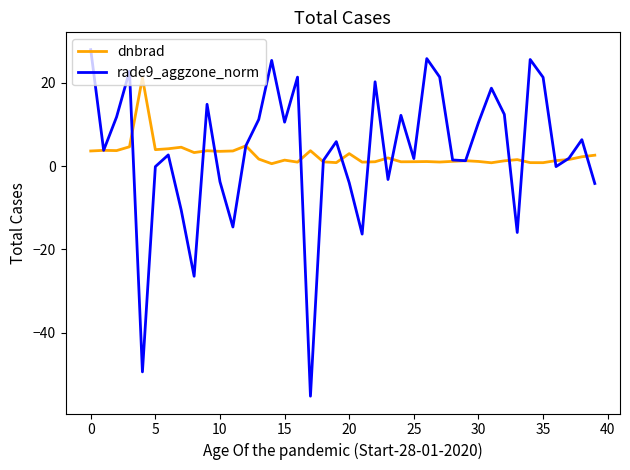

Rank the series by their maximum value, from lowest to highest.

dnbrad, rade9_aggzone_norm